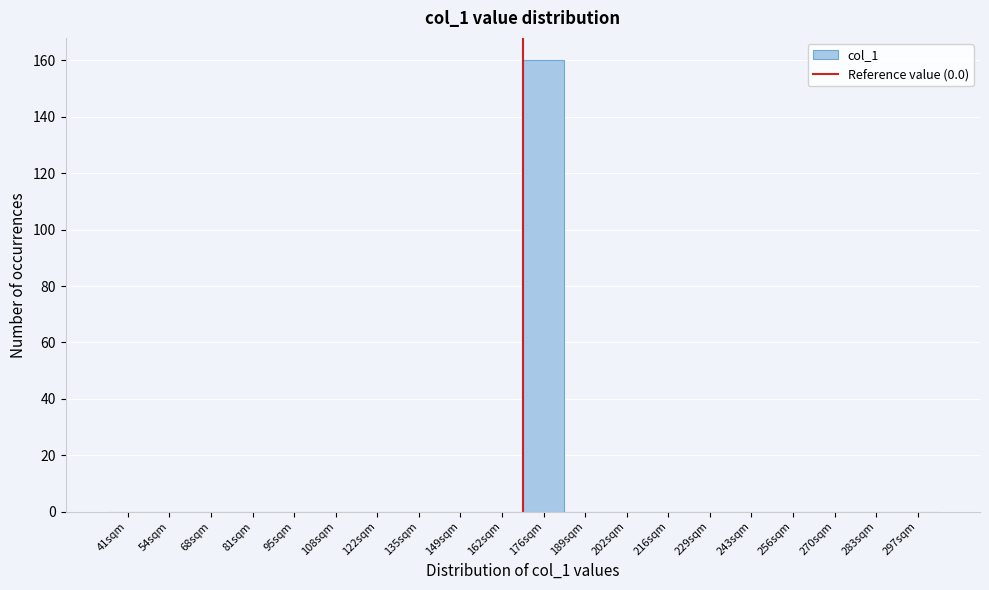

Reading right to left, extract all data points from this chart.

297sqm=0	283sqm=0	270sqm=0	256sqm=0	243sqm=0	229sqm=0	216sqm=0	202sqm=0	189sqm=0	176sqm=160	162sqm=0	149sqm=0	135sqm=0	122sqm=0	108sqm=0	95sqm=0	81sqm=0	68sqm=0	54sqm=0	41sqm=0